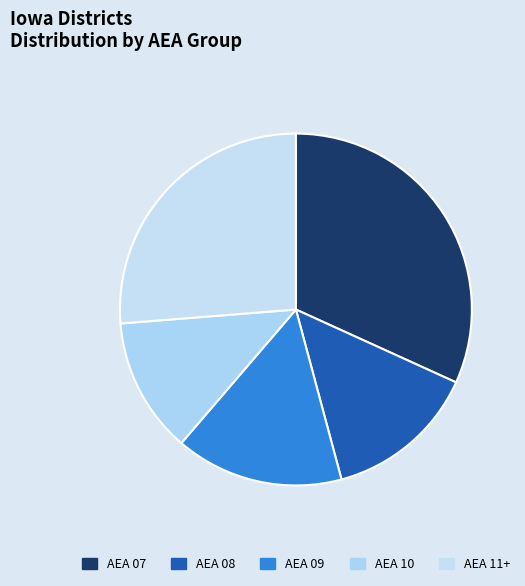

Count the number of slices in the pie.

5